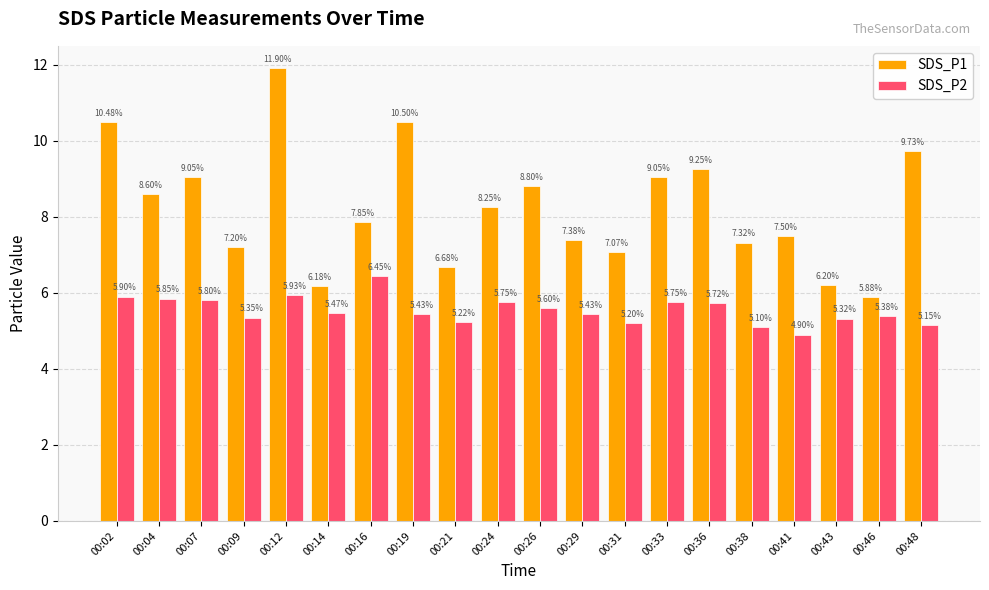

Rank the series by their average value, from highest to lowest.

SDS_P1, SDS_P2